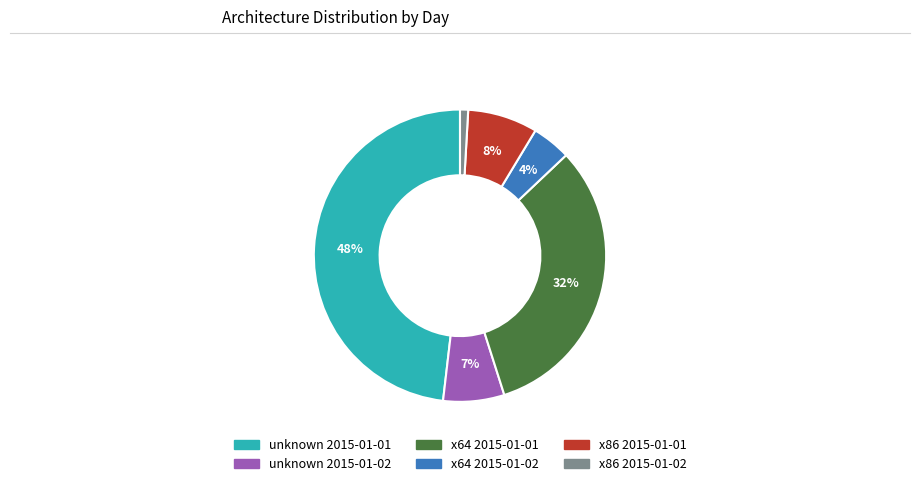

Rank the categories by value from lowest to highest.

x86 2015-01-02, x64 2015-01-02, unknown 2015-01-02, x86 2015-01-01, x64 2015-01-01, unknown 2015-01-01